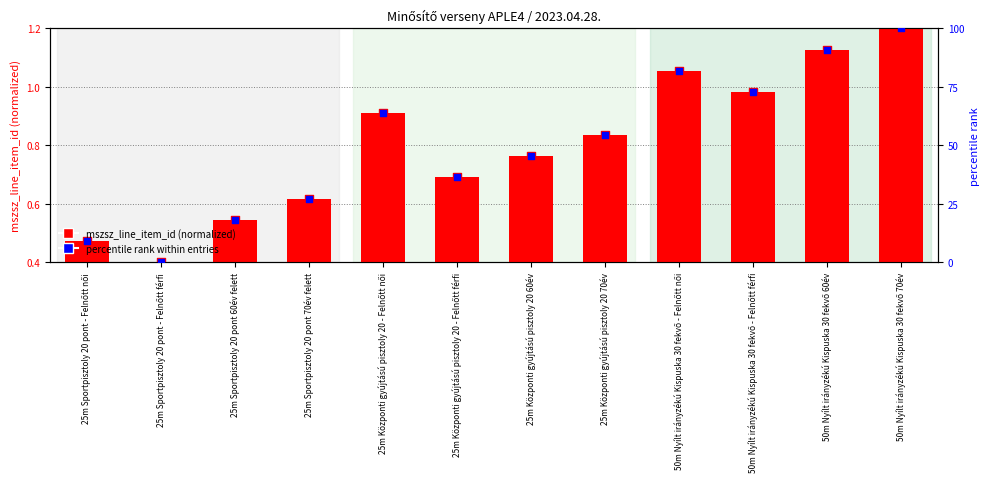

Which series contains the lowest Y value?

percentile rank within entries